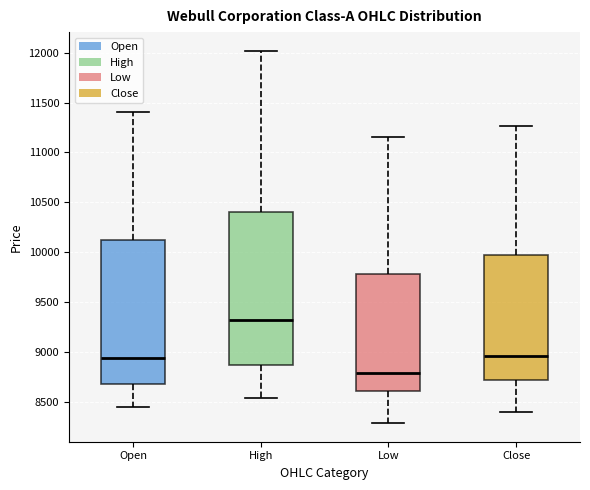

Where does the median line of the box for Low sit on the y-axis? The values are not printed on the chart, so give them approximately, as read against the axis.

8800